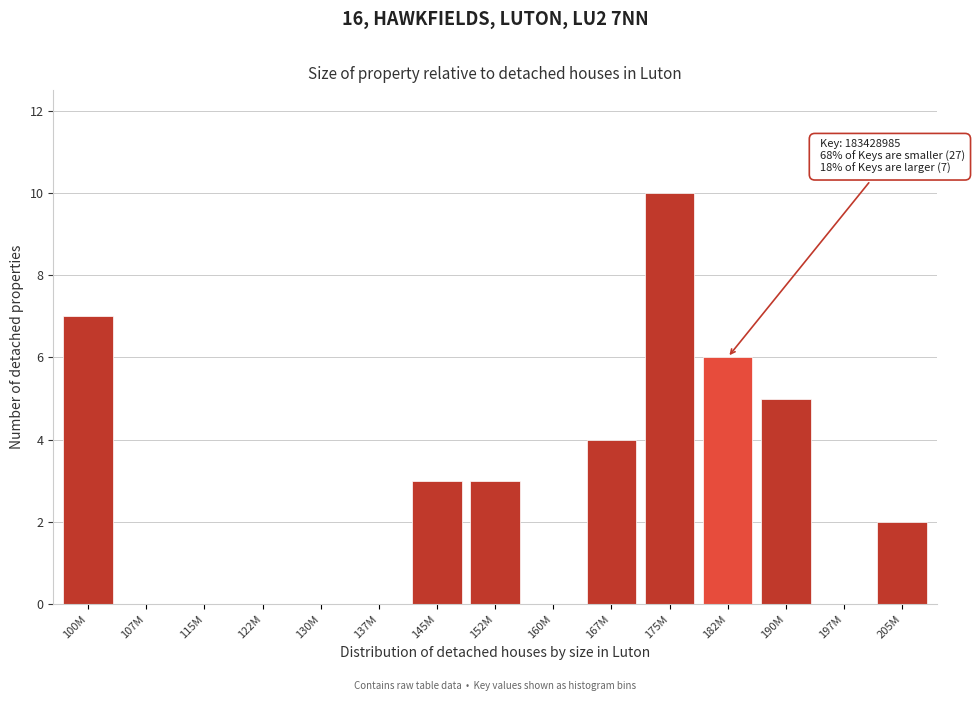

Reading left to right, extract all data points from this chart.

100M=7	107M=0	115M=0	122M=0	130M=0	137M=0	145M=3	152M=3	160M=0	167M=4	175M=10	182M=6	190M=5	197M=0	205M=2